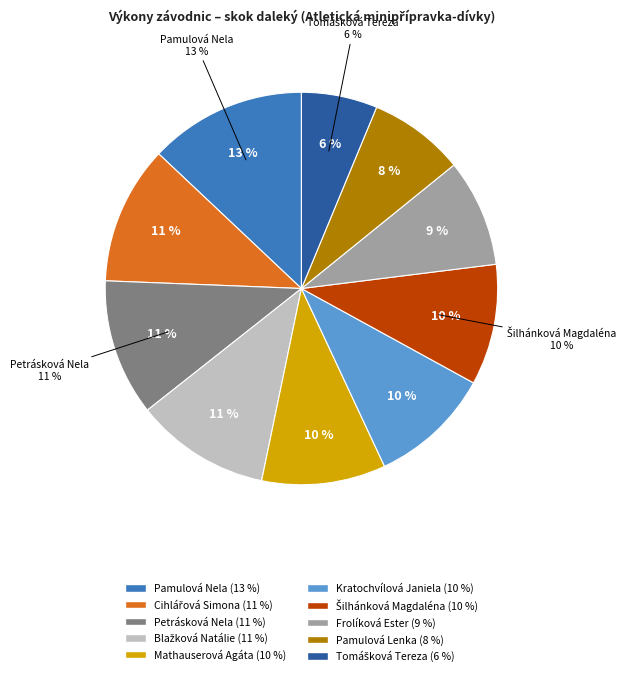

How much of the chart is everything except Pamulová Lenka?

92.1%